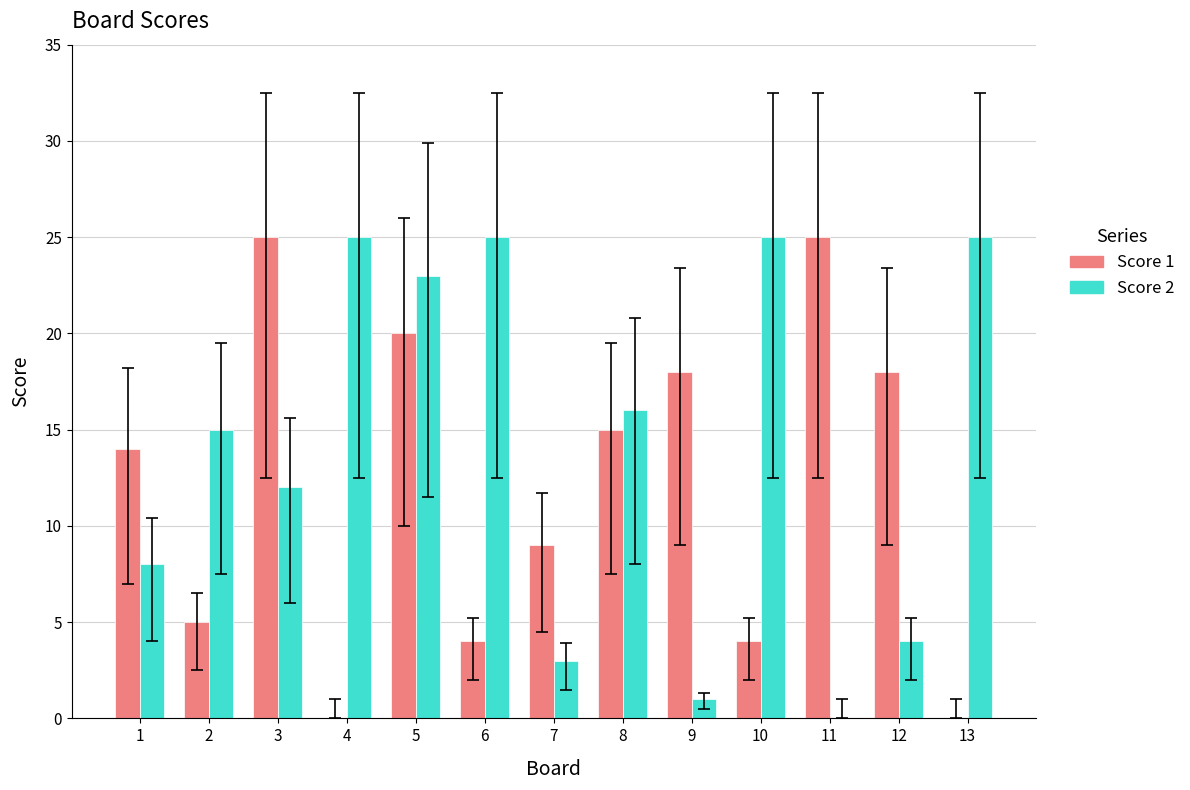

How many data points does each series have?

13